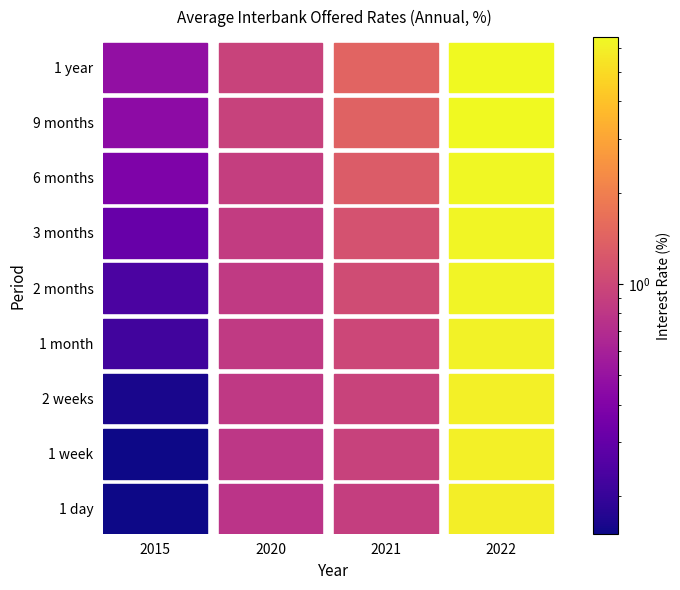

Reading left to right, what are all the values shown in this chart?

1 day: 0=0.1	1=0.8	2=0.9	3=5.9
1 week: 0=0.1	1=0.8	2=0.9	3=6.0
2 weeks: 0=0.2	1=0.8	2=0.9	3=6.0
1 month: 0=0.2	1=0.8	2=1.0	3=6.1
2 months: 0=0.2	1=0.8	2=1.1	3=6.2
3 months: 0=0.3	1=0.9	2=1.1	3=6.3
6 months: 0=0.4	1=0.9	2=1.3	3=6.4
9 months: 0=0.5	1=0.9	2=1.4	3=6.5
1 year: 0=0.5	1=0.9	2=1.4	3=6.5